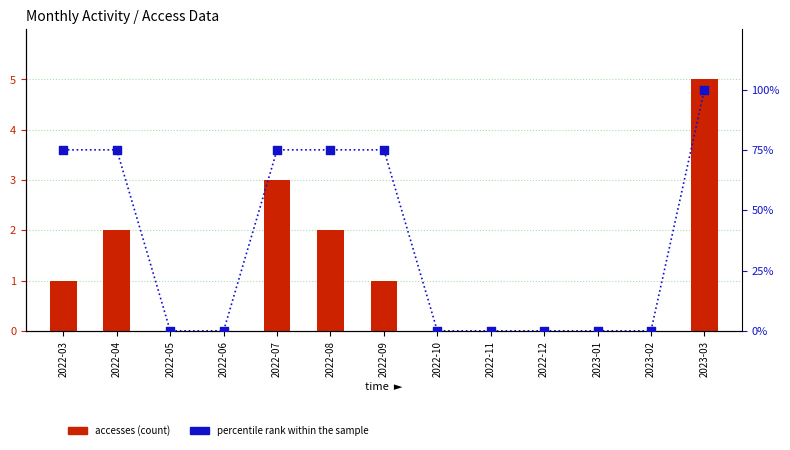

Which series reaches the minimum Y coordinate?

accesses (count)